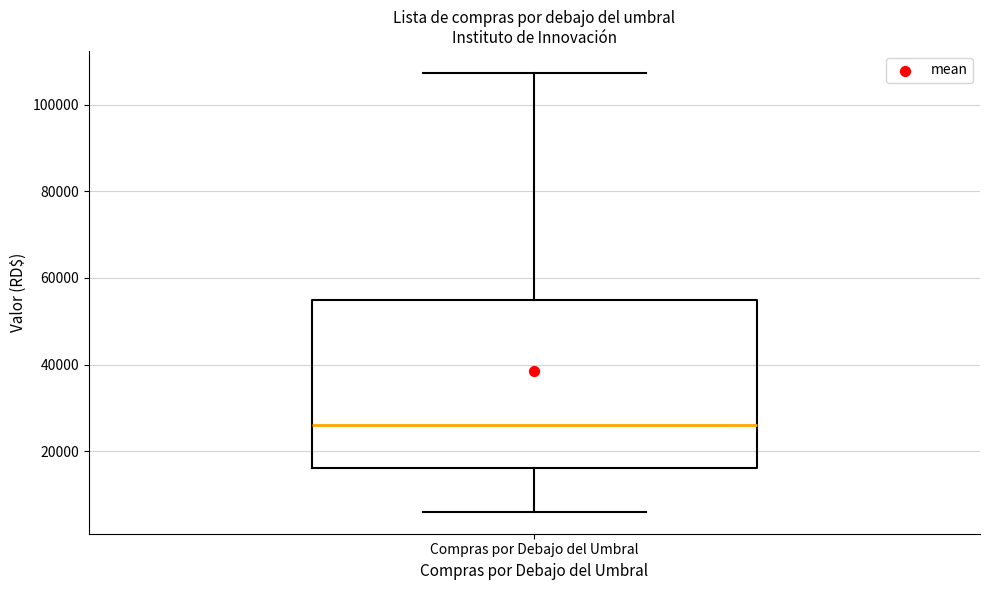

Read this box plot against the y-axis: the position of the median line, the range covered by the box, and the ends of both whiskers. The values are not printed on the chart, so give them approximately, as read against the axis.

median 26000, box 16000 to 54000, whiskers 6000 to 108000